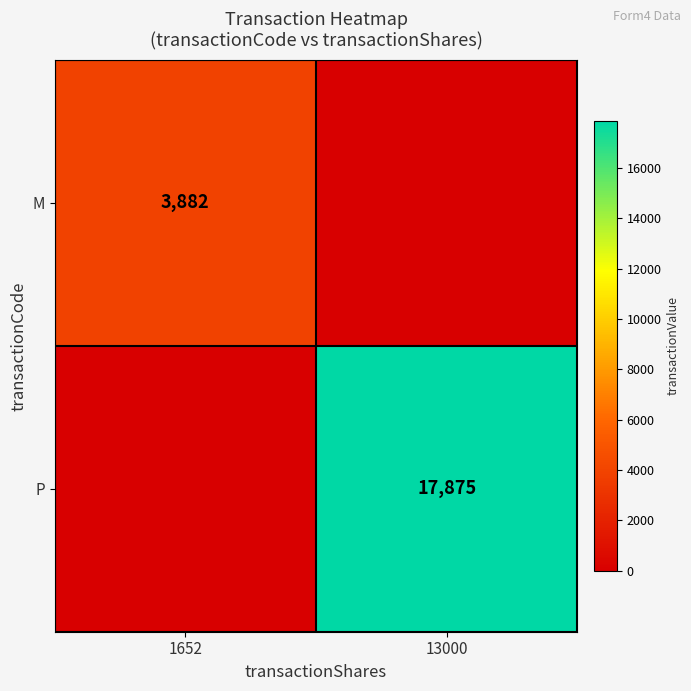

Is it true that P equals 6340 at 13000?

False